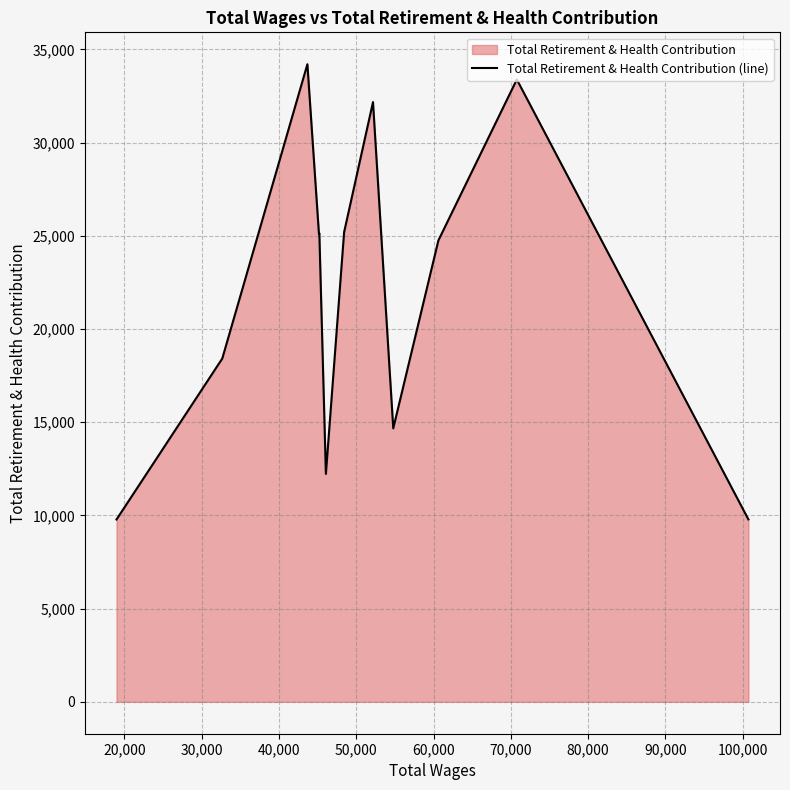

What is the minimum value shown in the chart?

9780